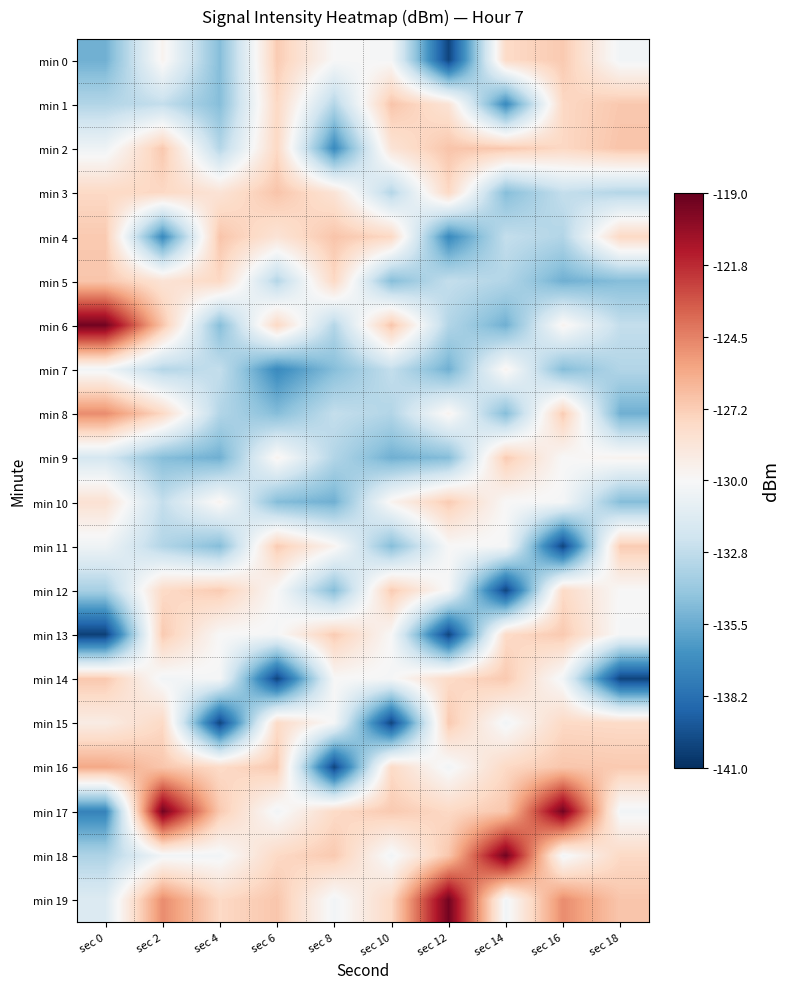

What is the spread (max minus min) of values at sec 14?

20.7